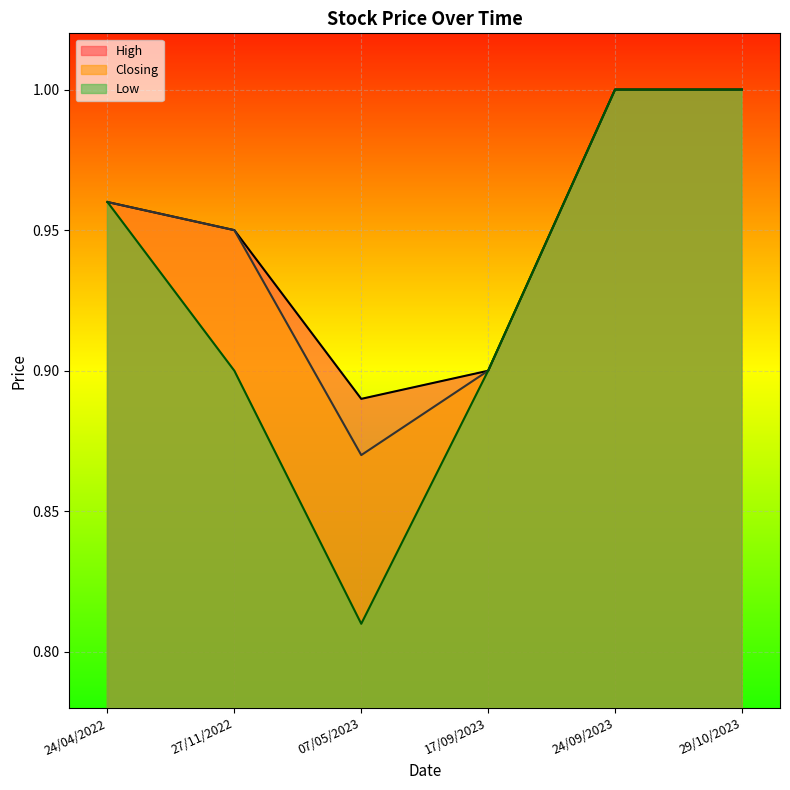

Reading left to right, extract all data points from this chart.

High: 24/04/2022=1.0	27/11/2022=0.9	07/05/2023=0.9	17/09/2023=0.9	24/09/2023=1.0	29/10/2023=1.0
Low: 24/04/2022=1.0	27/11/2022=0.9	07/05/2023=0.8	17/09/2023=0.9	24/09/2023=1.0	29/10/2023=1.0
Closing: 24/04/2022=1.0	27/11/2022=0.9	07/05/2023=0.9	17/09/2023=0.9	24/09/2023=1.0	29/10/2023=1.0